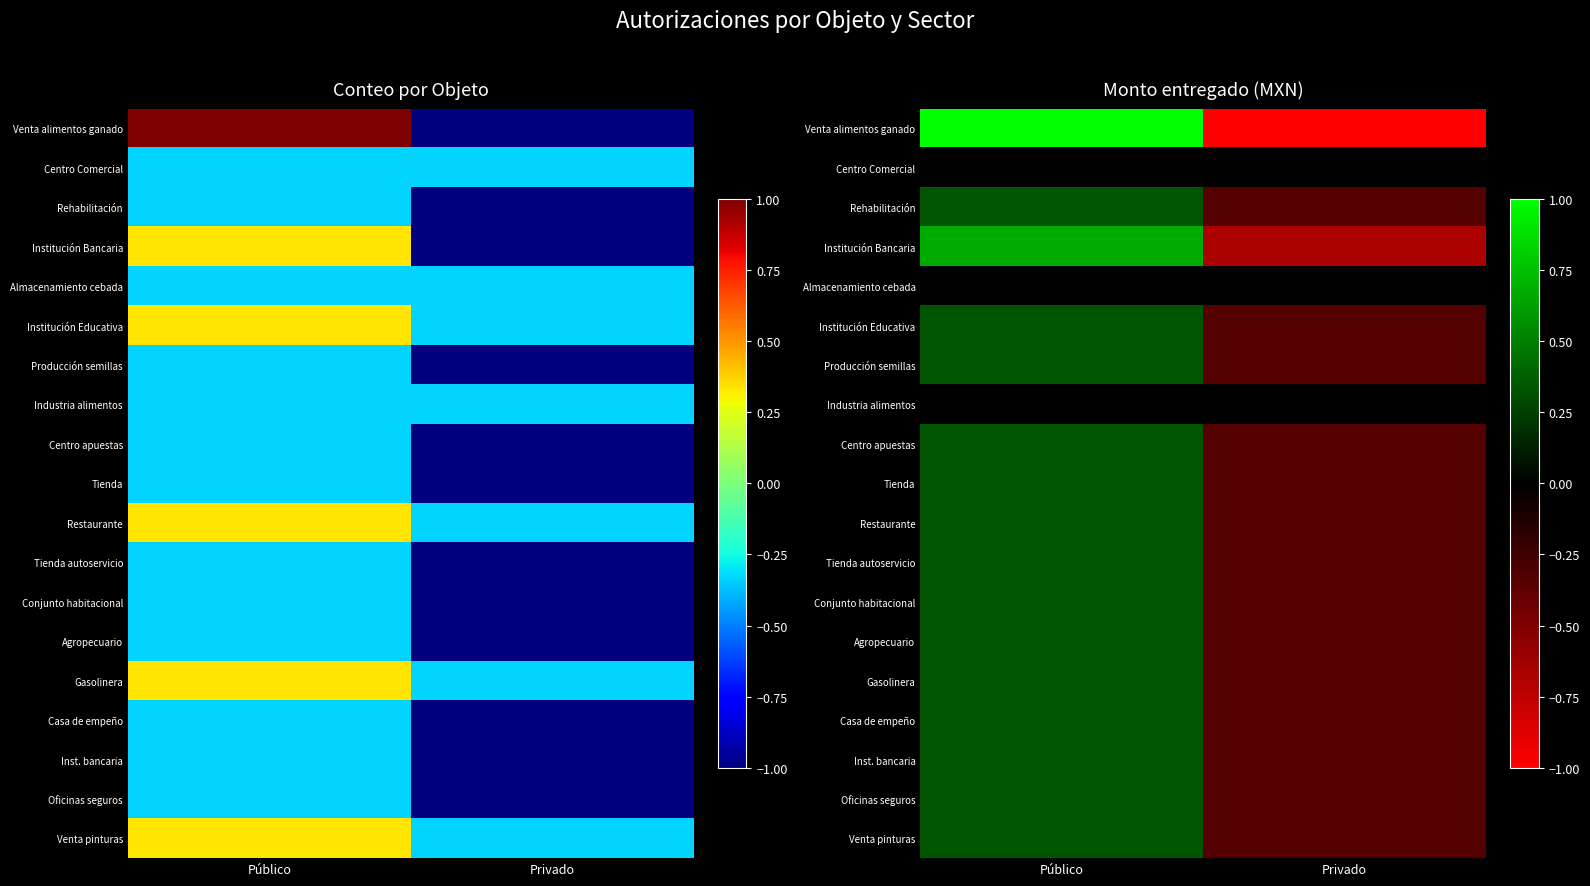

True or false: Rehabilitación has a value of 0.2 at Público.

False